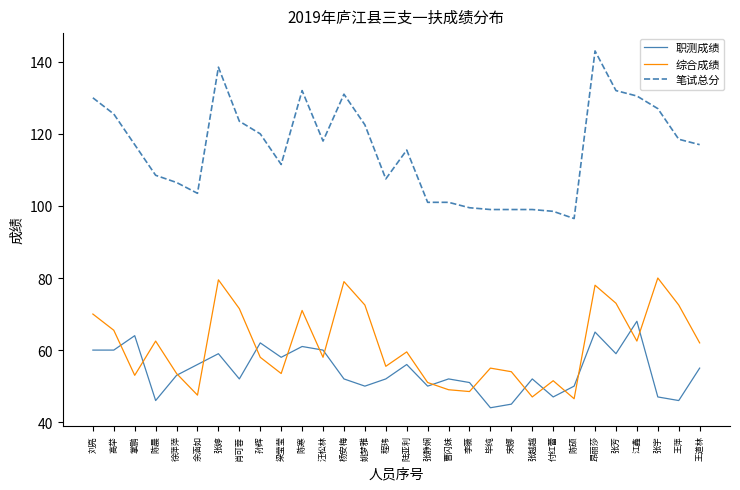

Which label corresponds to the smallest value in the chart?

毕纯